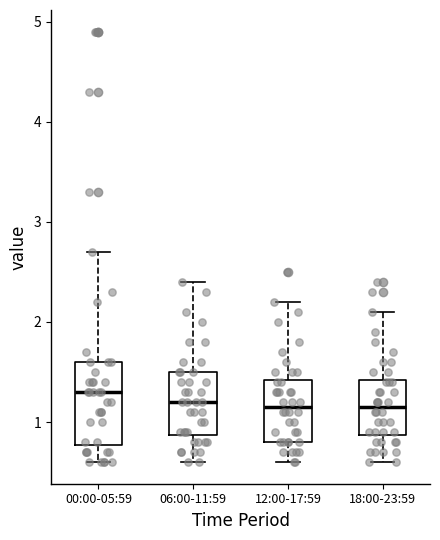

Which box has the highest median line?

00:00-05:59